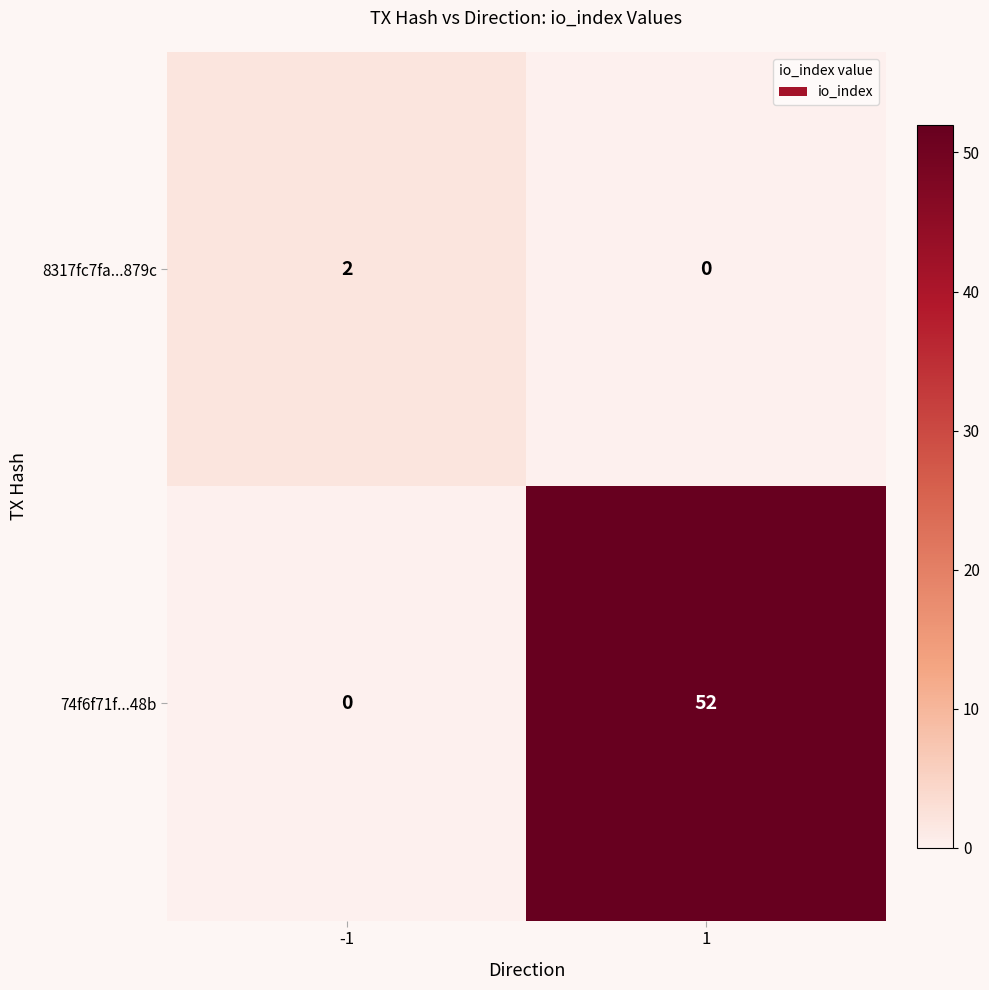

What is the greatest value displayed?

52